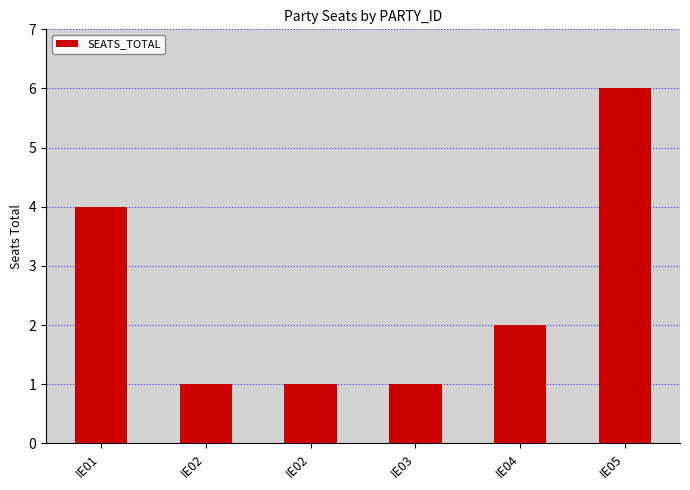

Is it true that the value at IE04 is 0?

False